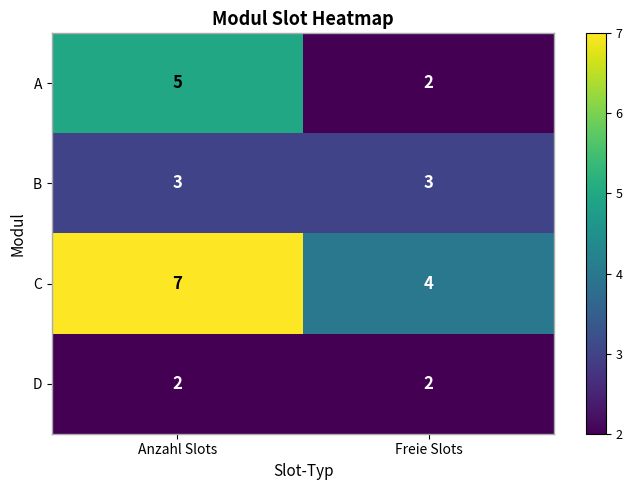

What value does the A series have at Anzahl Slots?

5